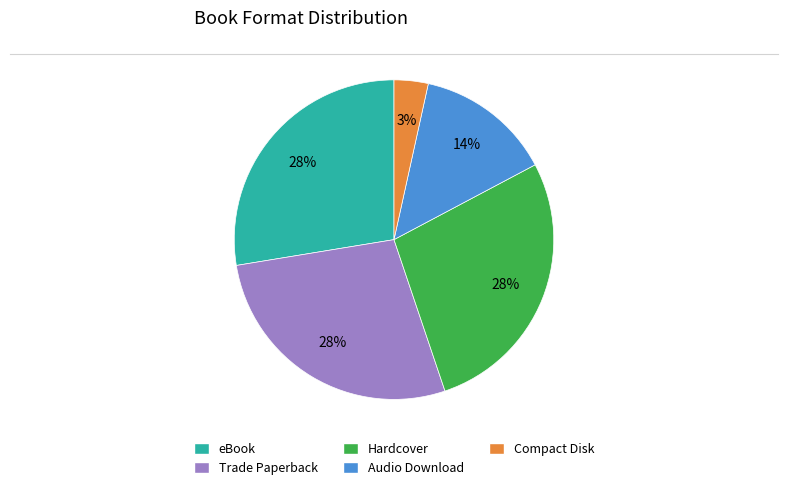

Is it true that Audio Download is 1% of the pie?

False